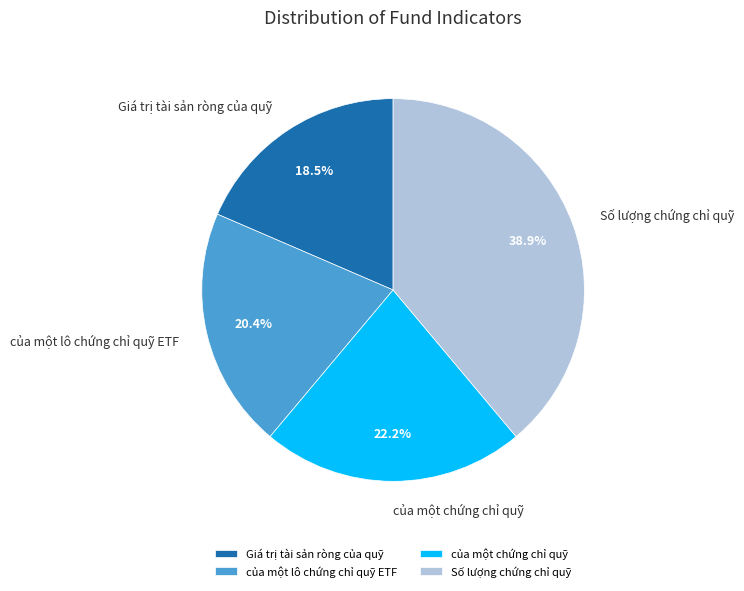

What is the ratio of the value at Giá trị tài sản ròng của quỹ to the value at Số lượng chứng chỉ quỹ?

0.5